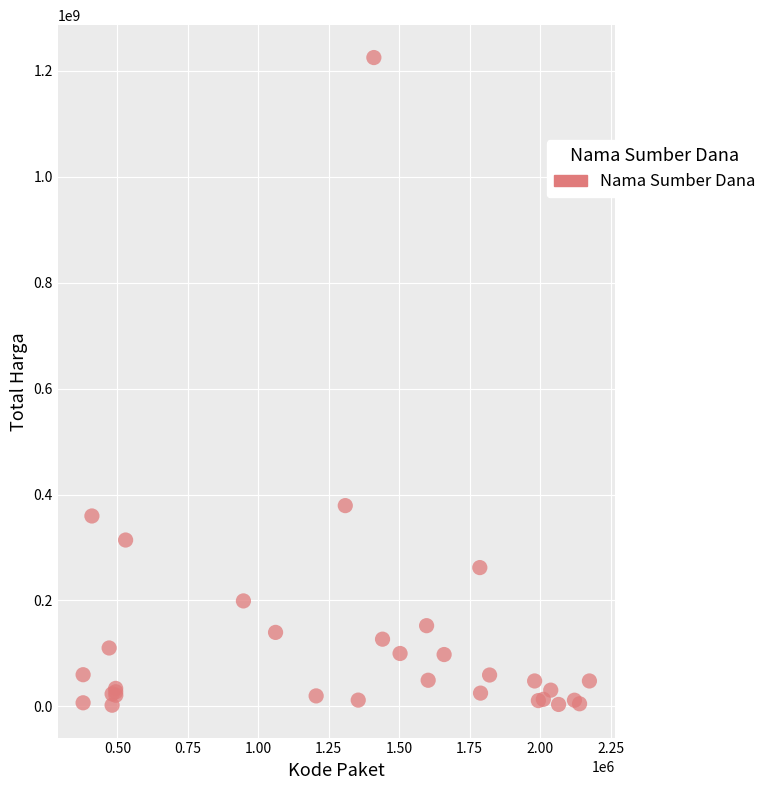

What Y value in the scatter plot is closest to 613538875?

379075000